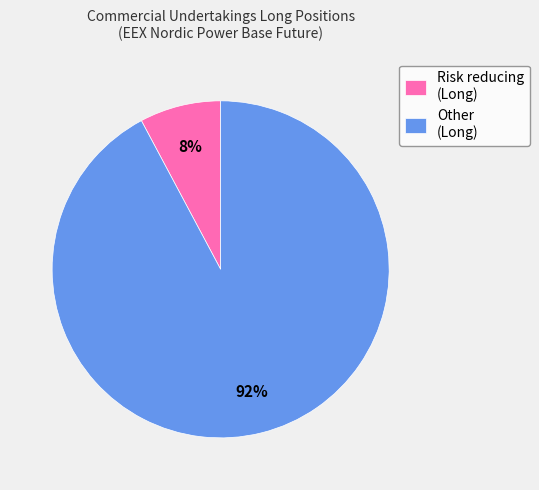

Is there any slice that represents more than half of the pie?

Yes